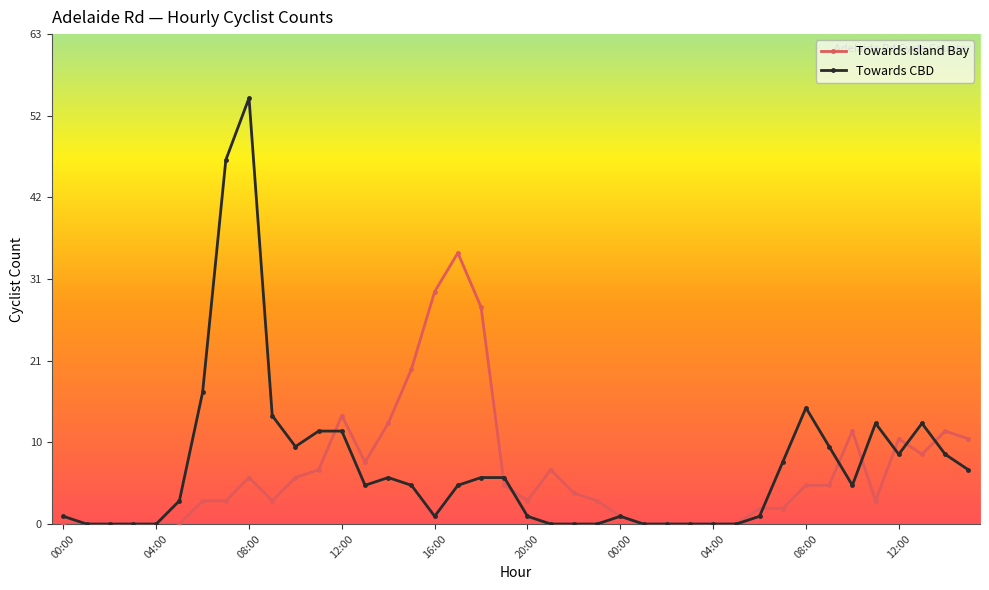

How many interior local valleys does the Towards CBD series have?

5